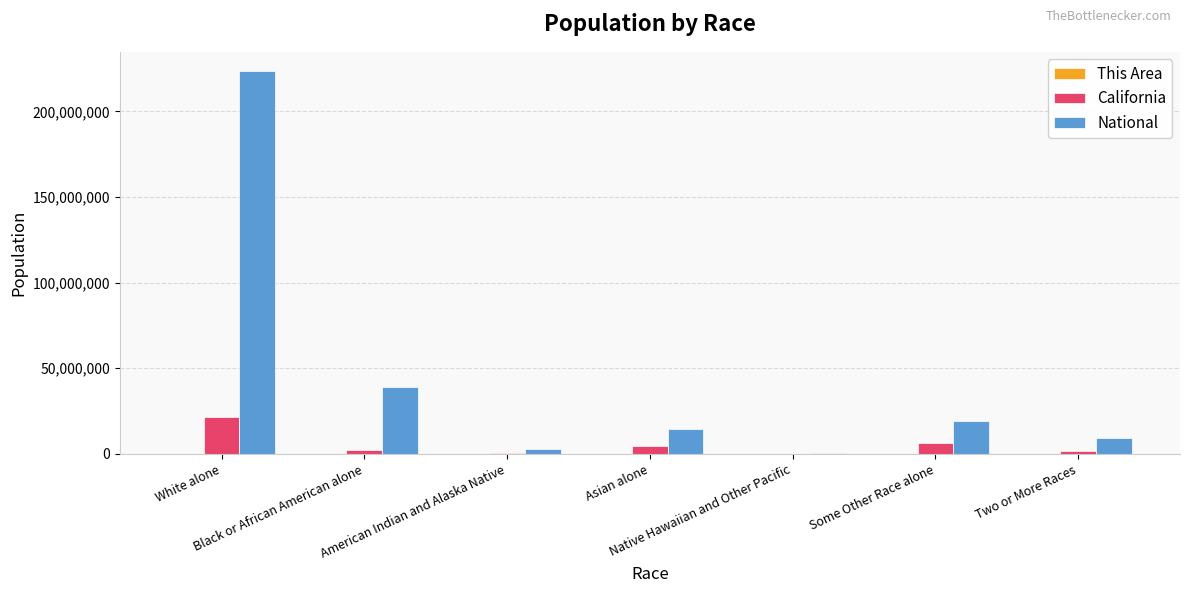

Which series has the largest total across all categories?

National